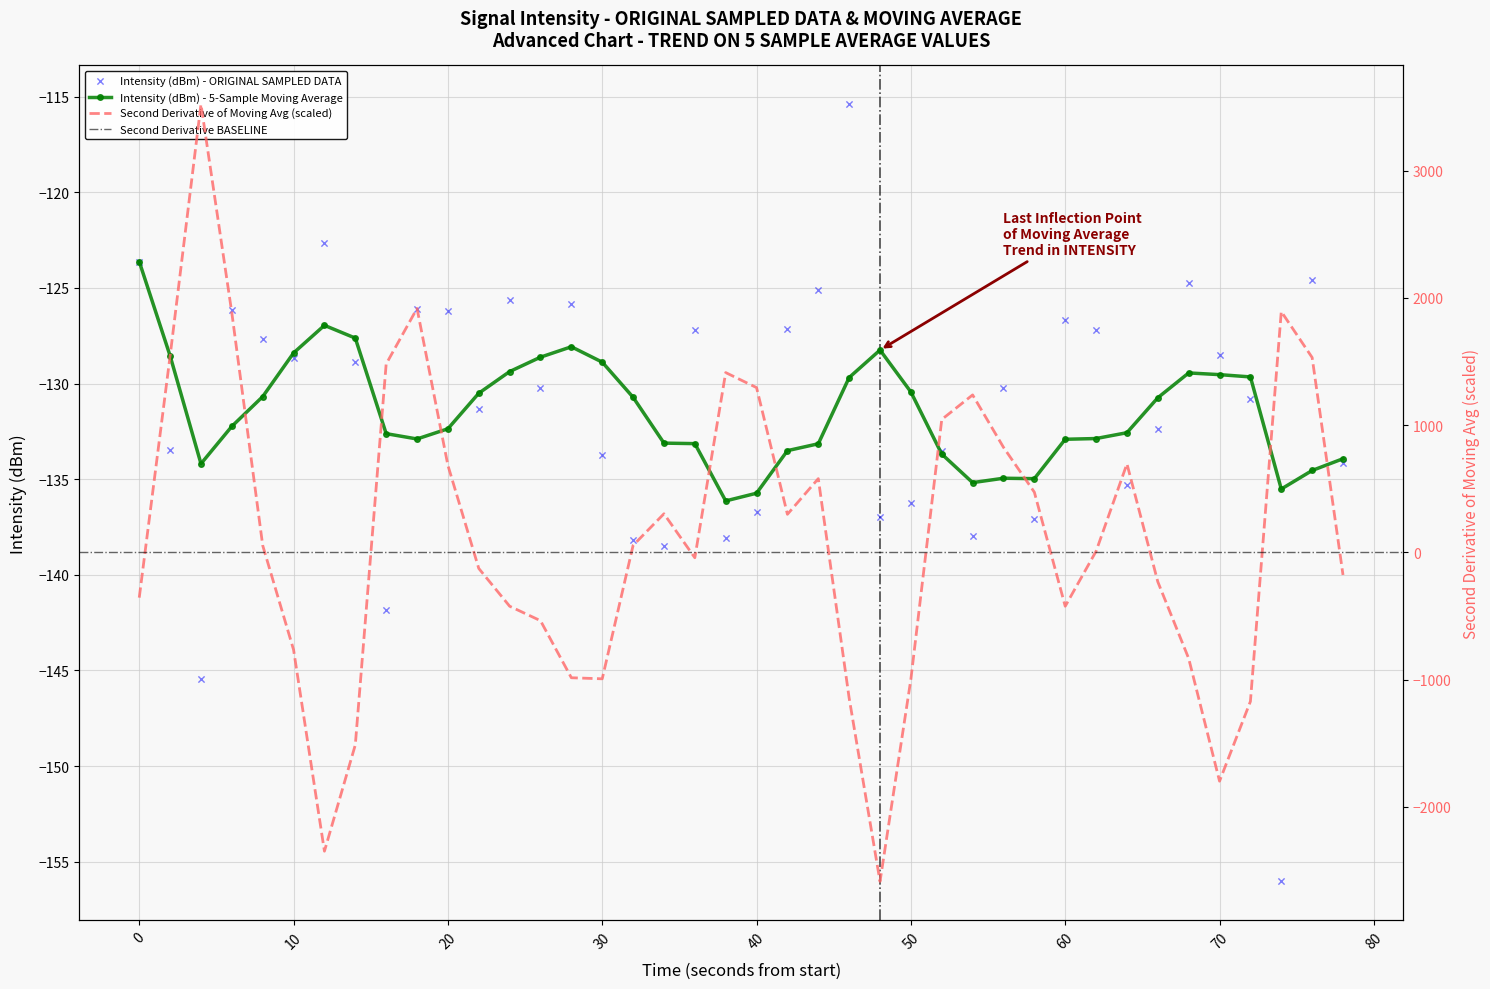

The value of Intensity (dBm) - 5-Sample Moving Average at 60 is -132.9. True or false?

True